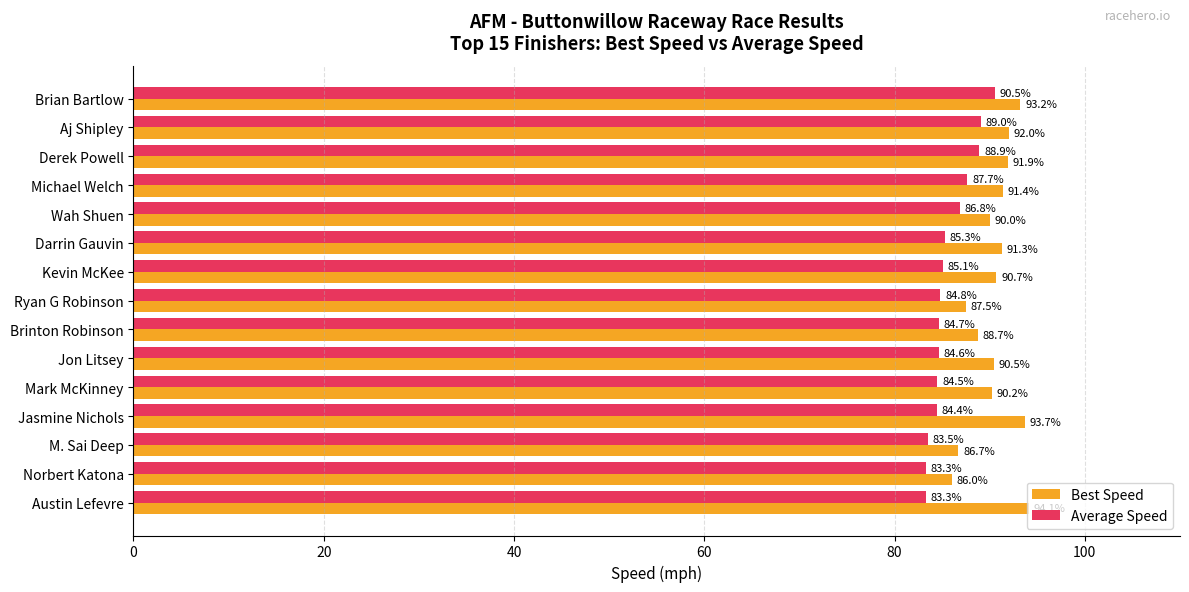

What is the minimum value shown in the chart?

83.3